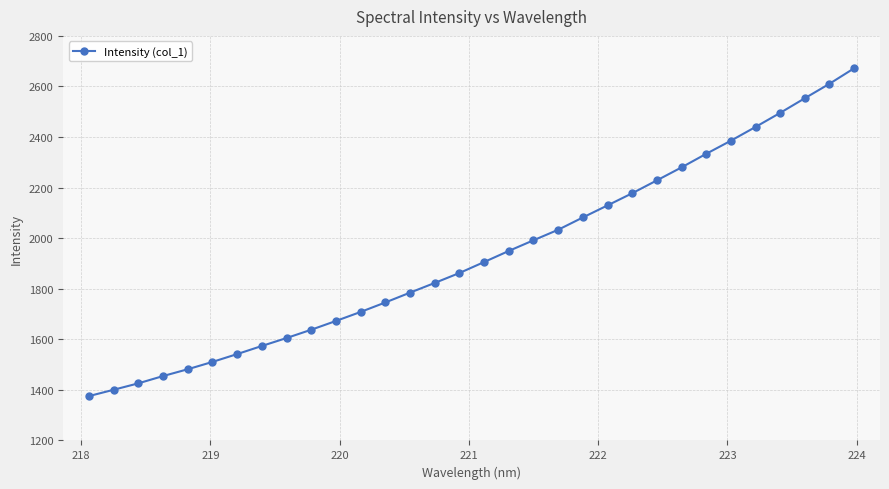

What is the maximum value shown in the chart?

2672.0